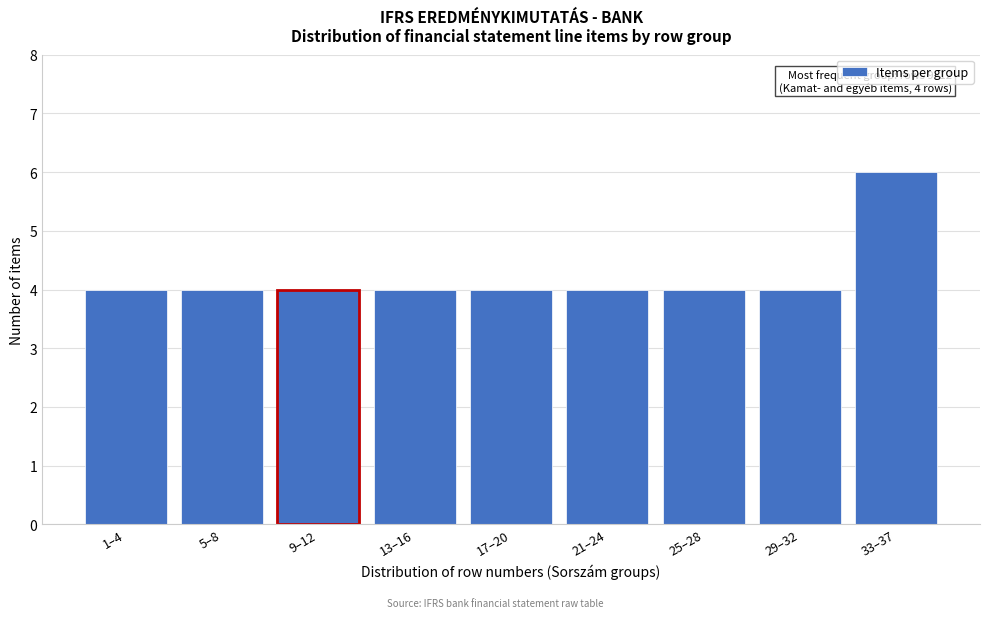

Reading right to left, extract all data points from this chart.

33–37=6	29–32=4	25–28=4	21–24=4	17–20=4	13–16=4	9–12=4	5–8=4	1–4=4